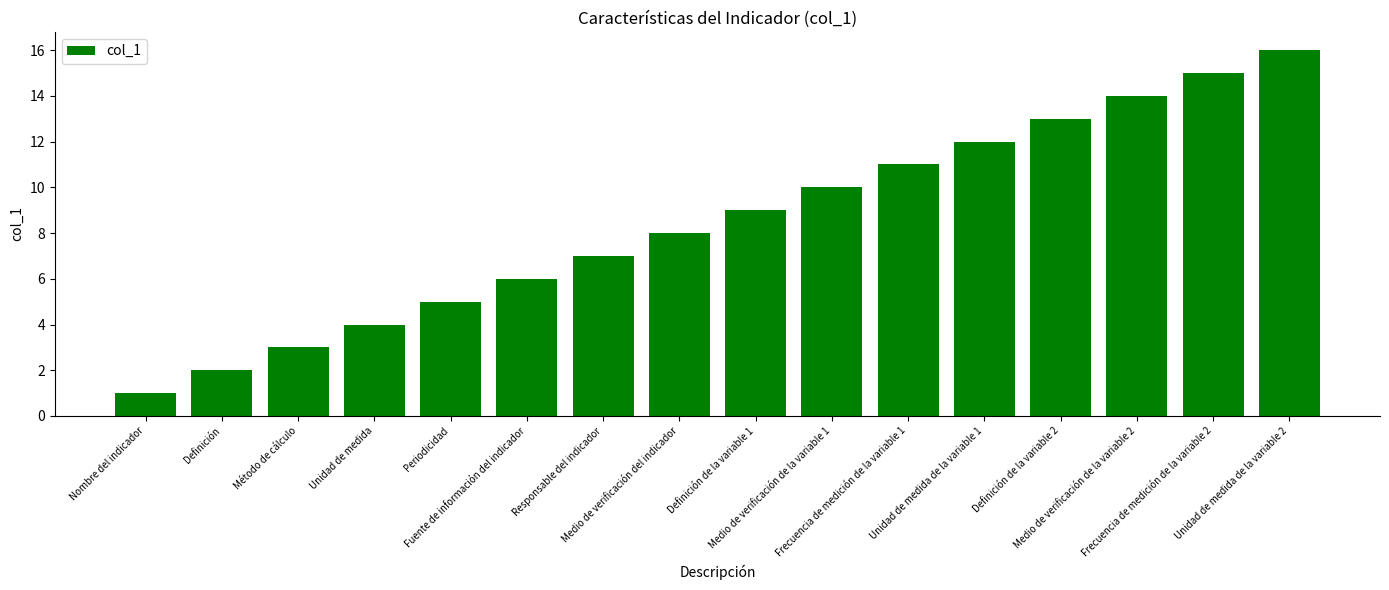

What is the difference between the maximum and minimum values?

15